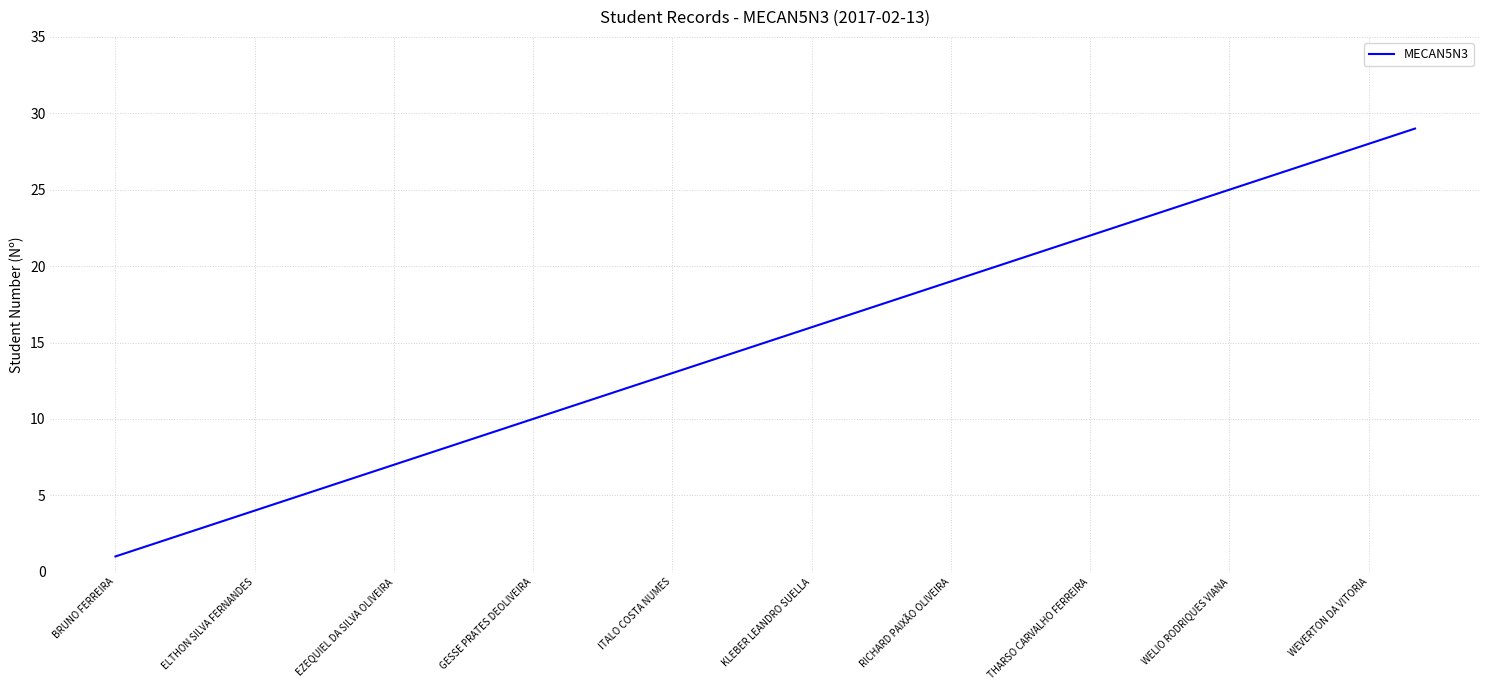

Is this an area chart (filled region under the line)?

No